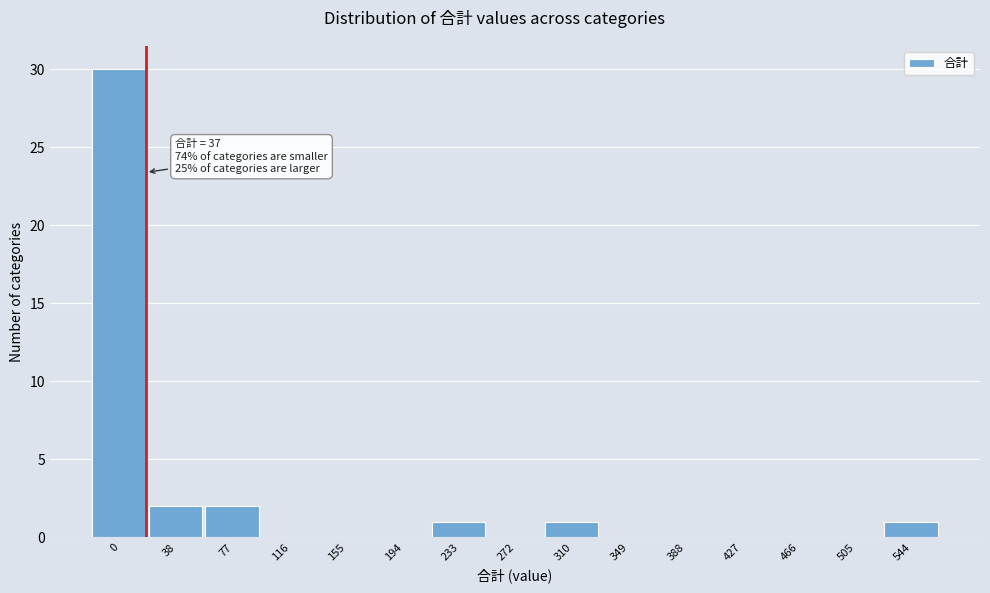

Reading right to left, list all the values displayed in this chart.

544=1	505=0	466=0	427=0	388=0	349=0	310=1	272=0	233=1	194=0	155=0	116=0	77=2	38=2	0=30